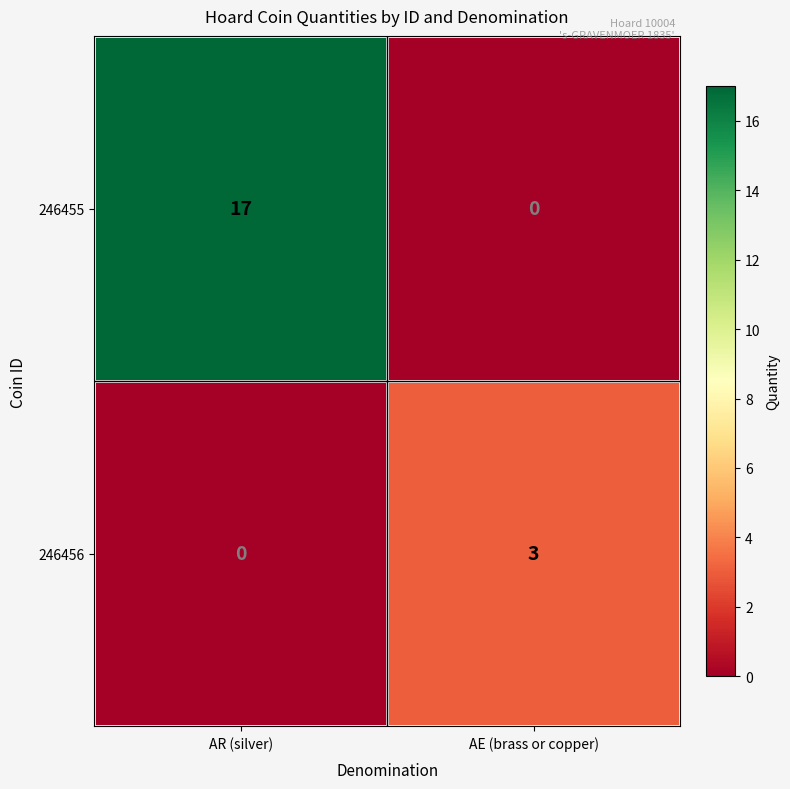

The 246455 series shows 5 at AR (silver). True or false?

False